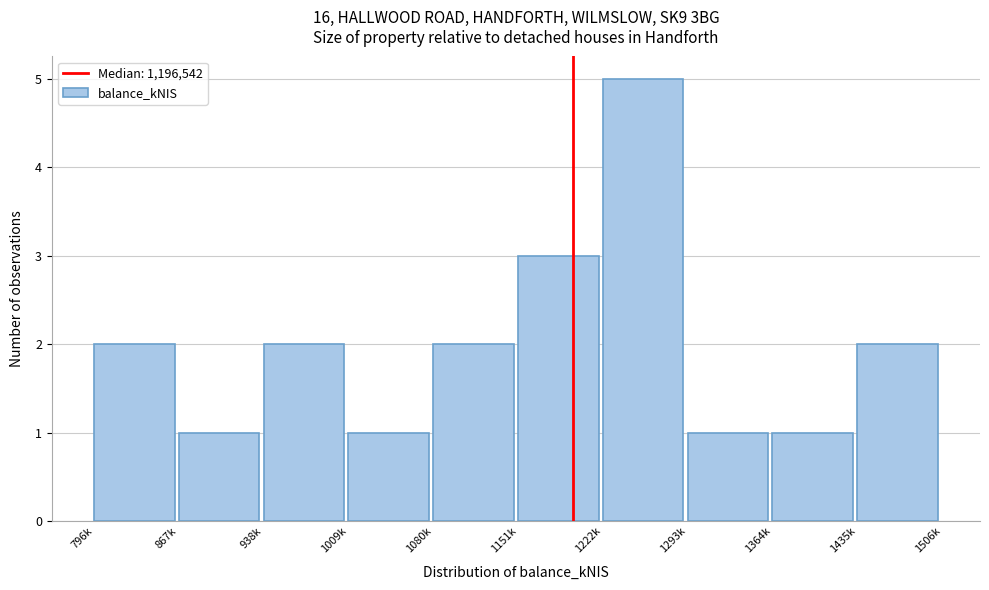

Reading left to right, extract all data points from this chart.

796k=2	867k=1	938k=2	1009k=1	1080k=2	1151k=3	1222k=5	1293k=1	1364k=1	1435k=2